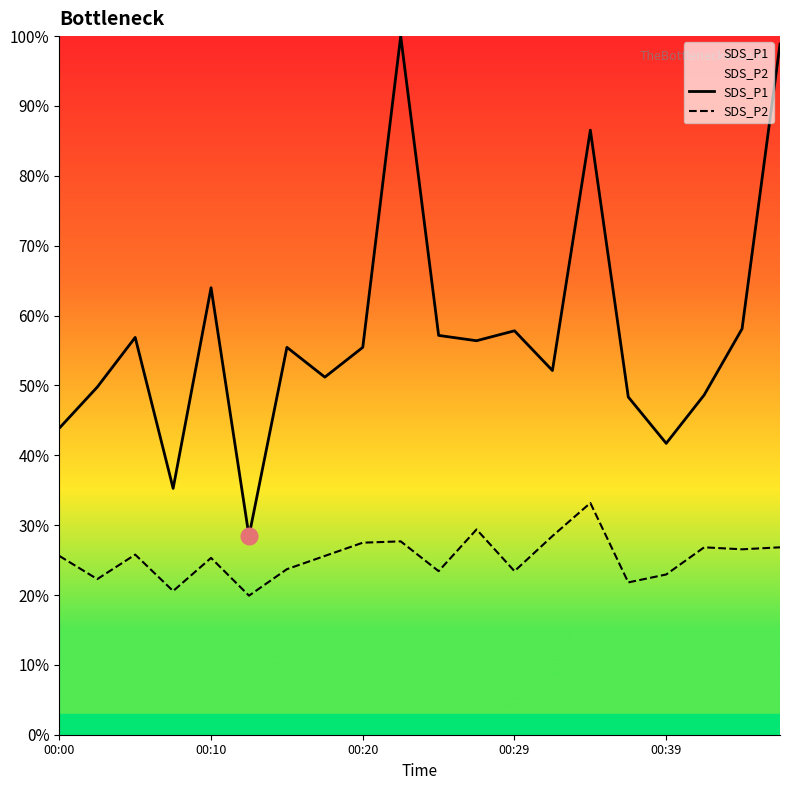

How many interior local peaks does the SDS_P1 series have?

6